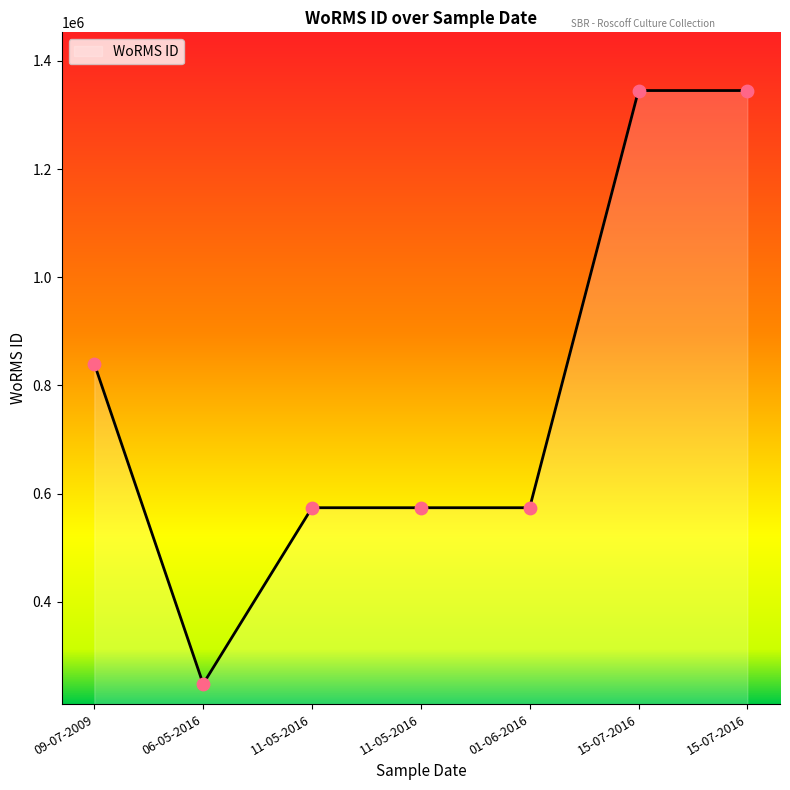

How many lines are shown in the chart?

1